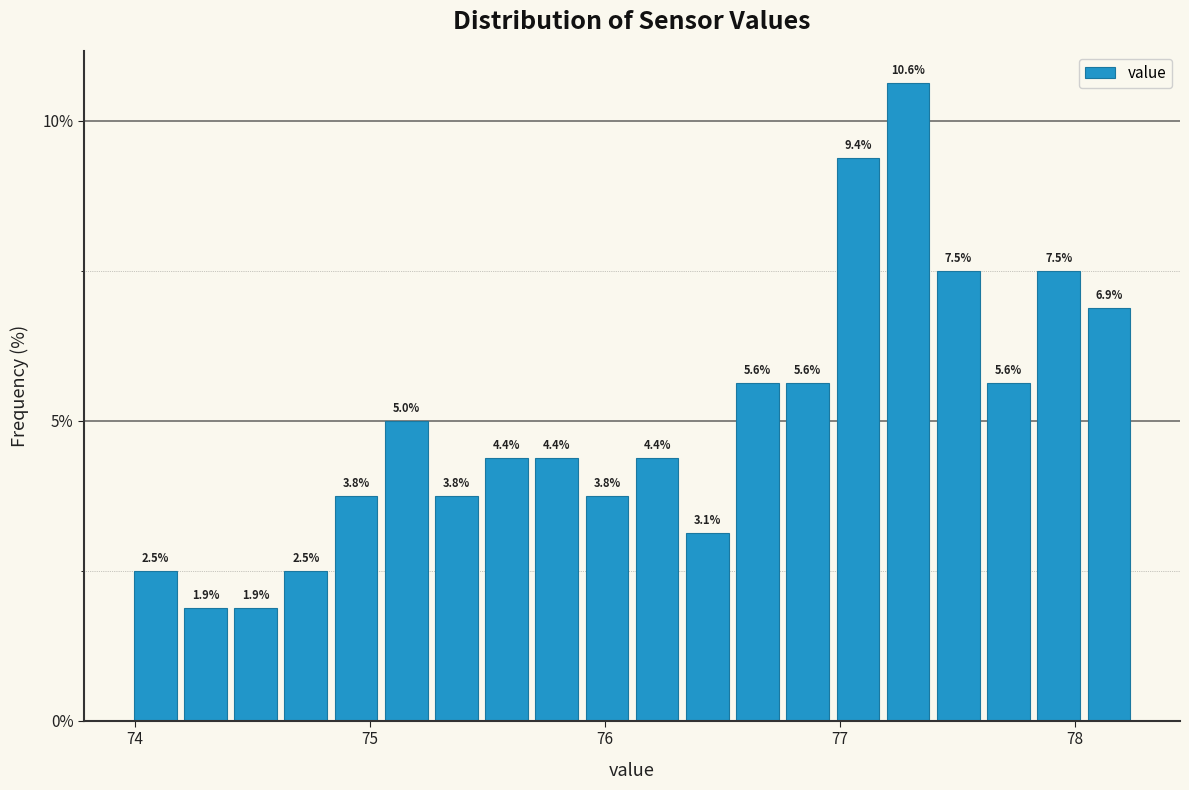

Read against the x-axis, roughly where is the centre of the tallest bar?

77.3